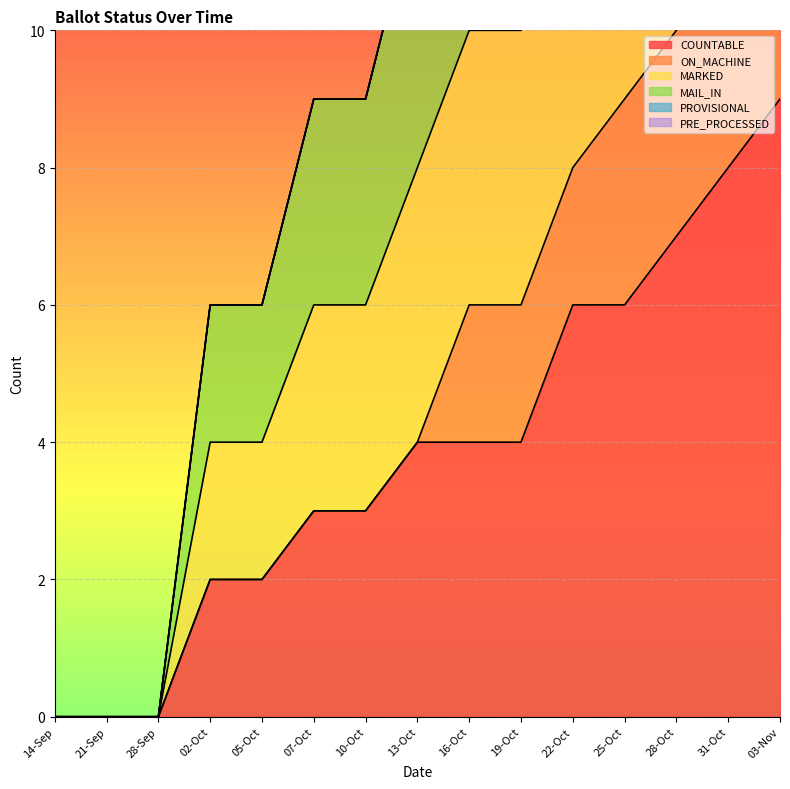

At which label is MAIL_IN closest to 14?

16-Oct